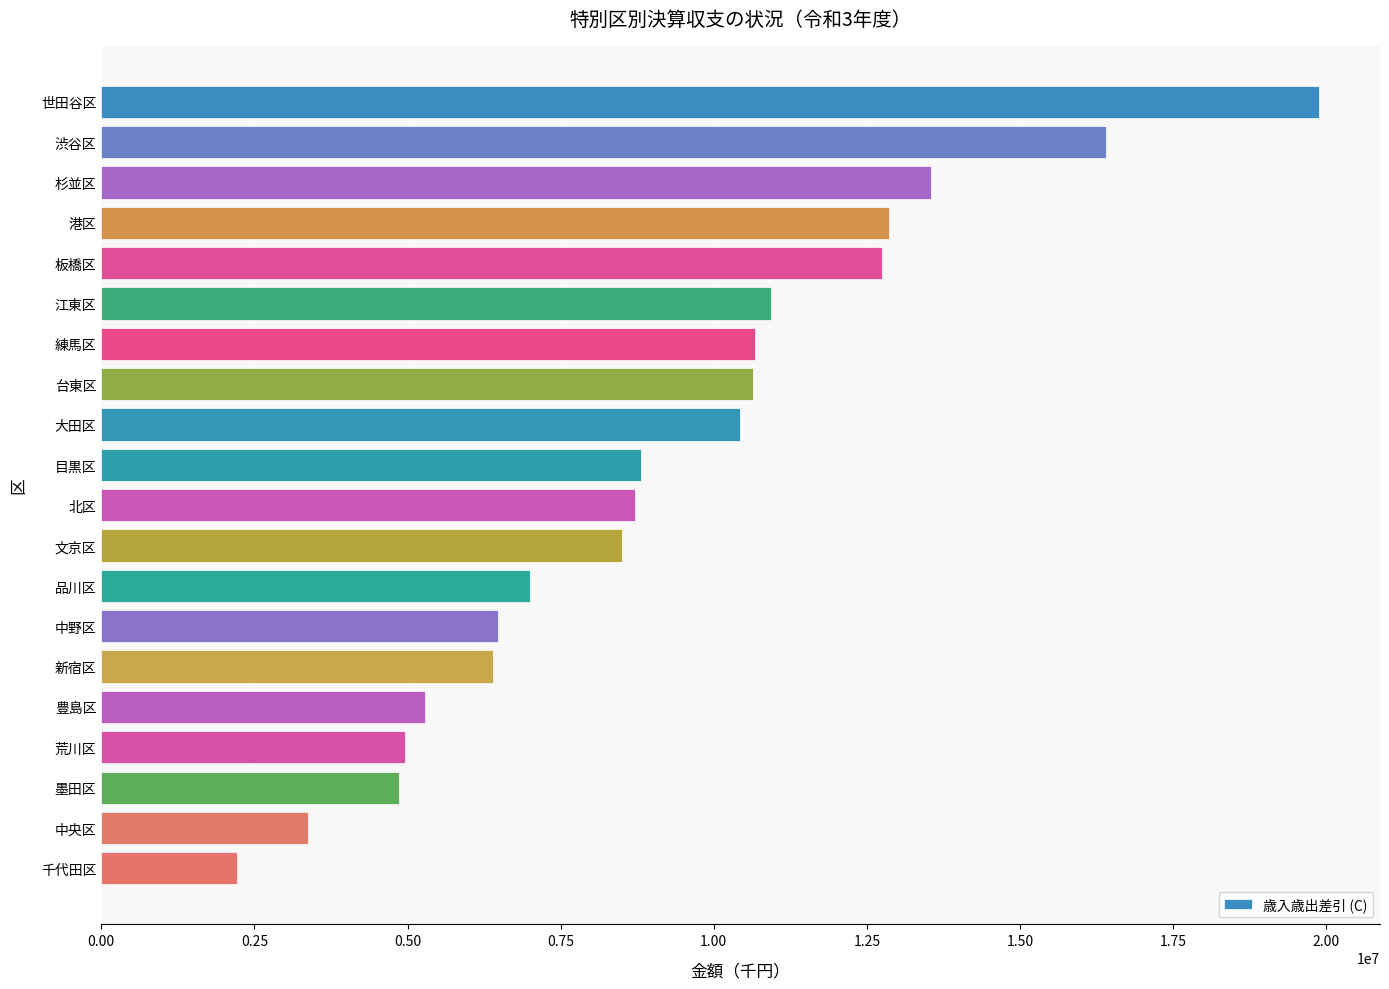

What is the value of the 18th bar from the top?

4862091